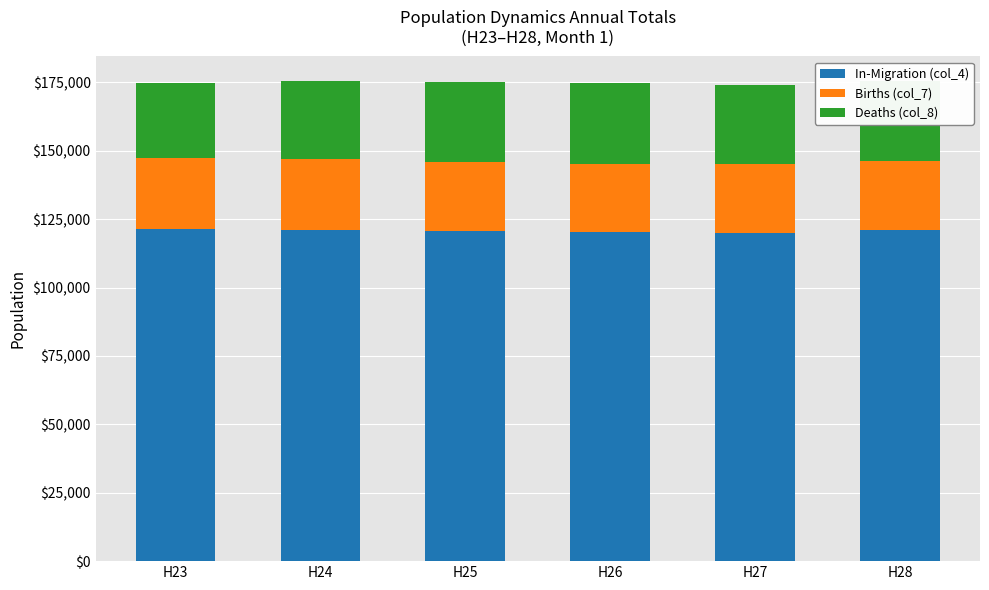

What is the total value across all series at H24?

175643